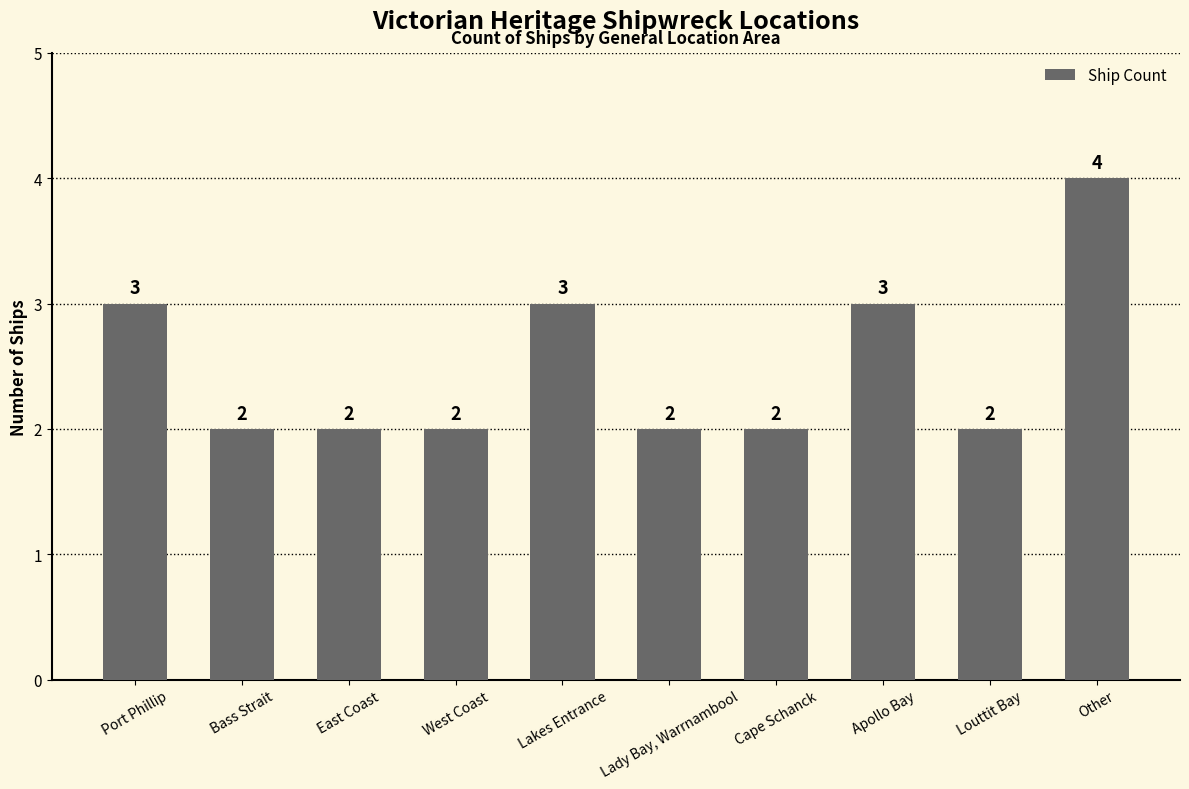

What is the sum of the values at Apollo Bay and Louttit Bay?

5